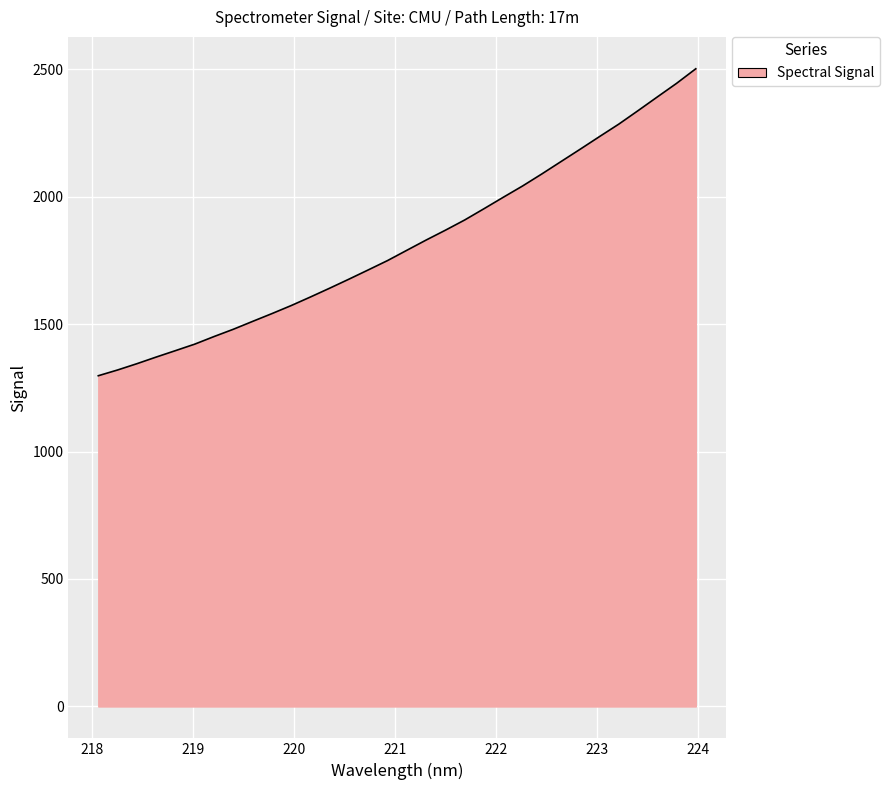

How many lines are shown in the chart?

1